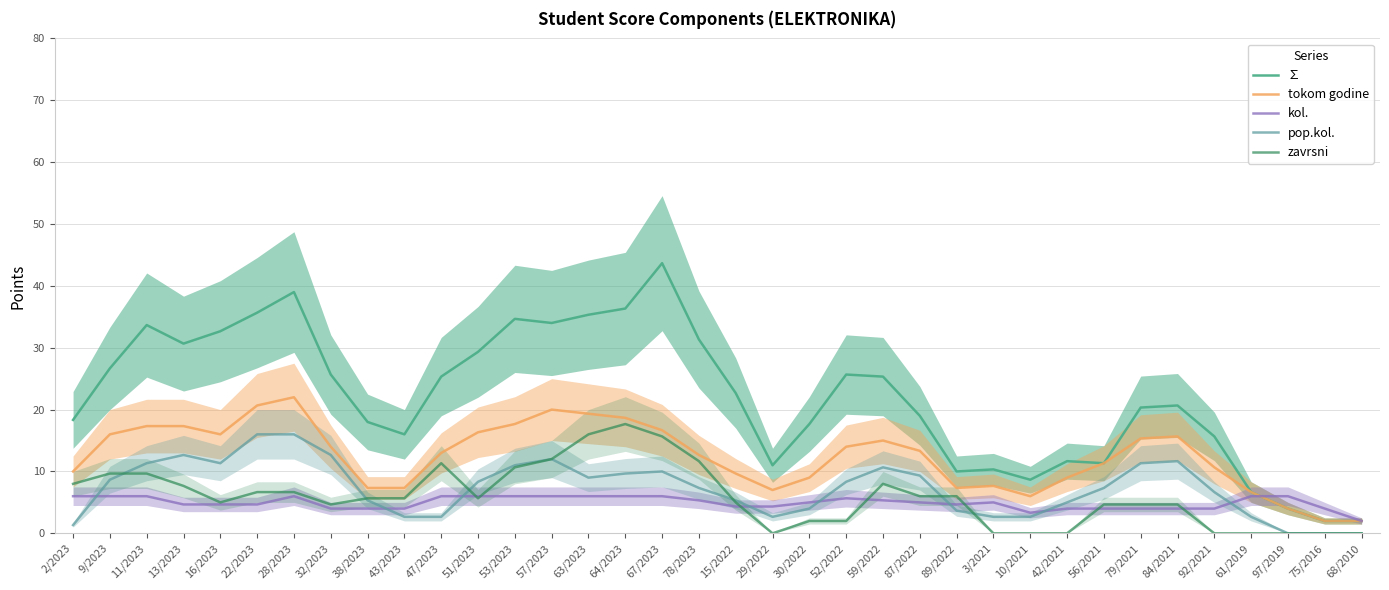

True or false: zavrsni and tokom godine cross at least once.

False